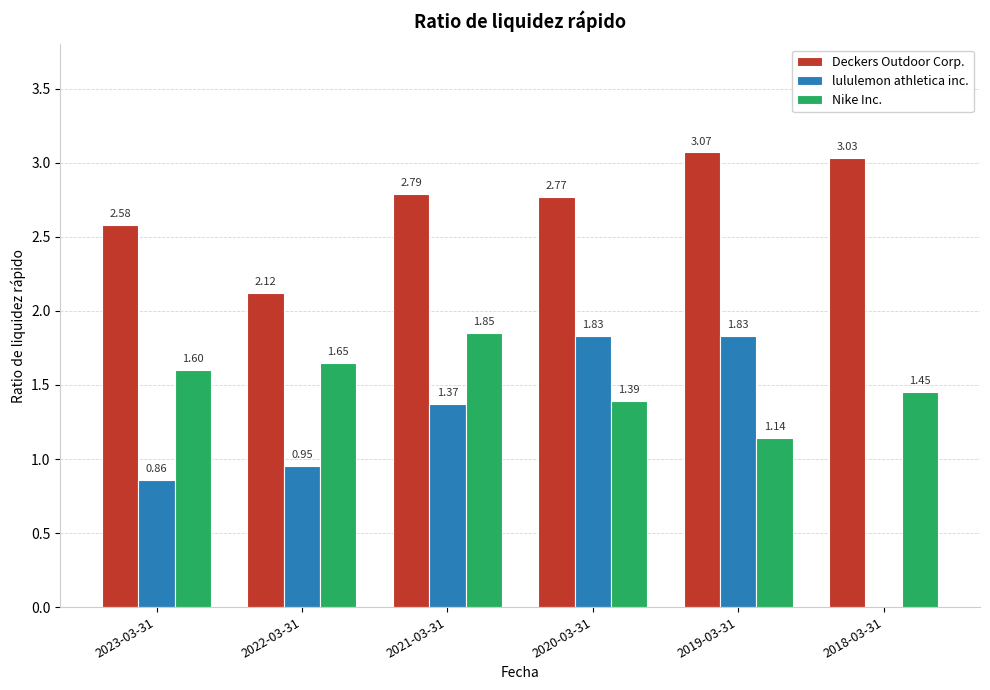

At which category is the sum across all series the highest?

2019-03-31